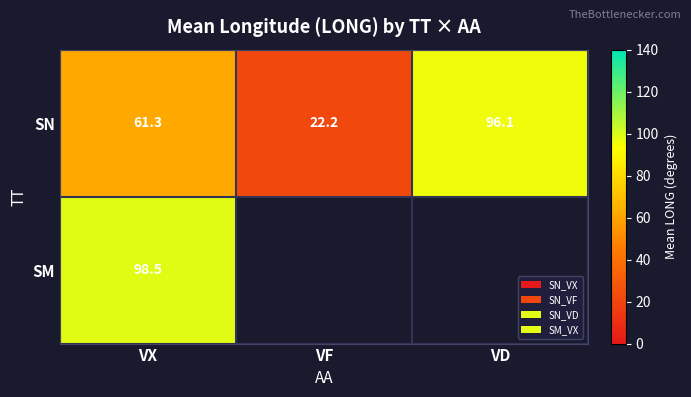

What is the highest value of the SN series?

96.1